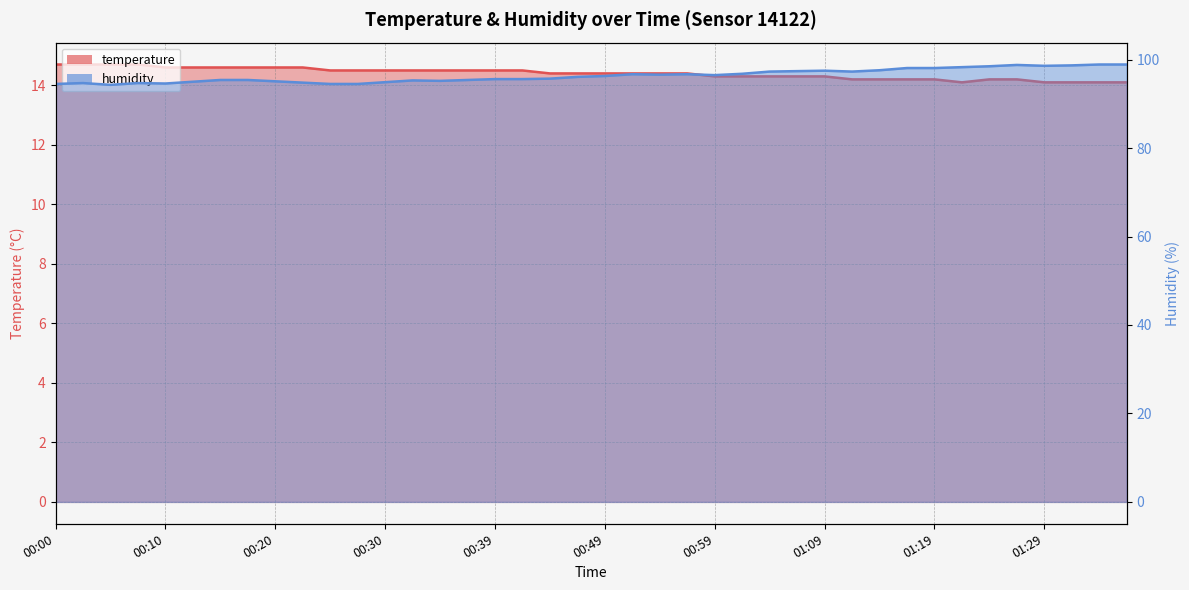

True or false: humidity has a value of 61.7 at 39.

False